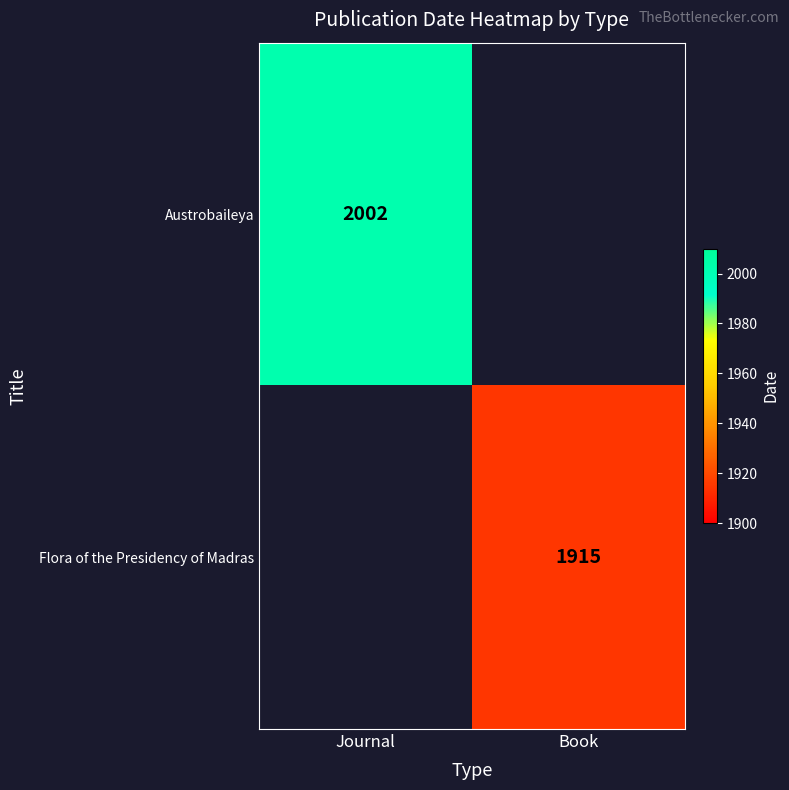

How many categories are shown in the chart?

2